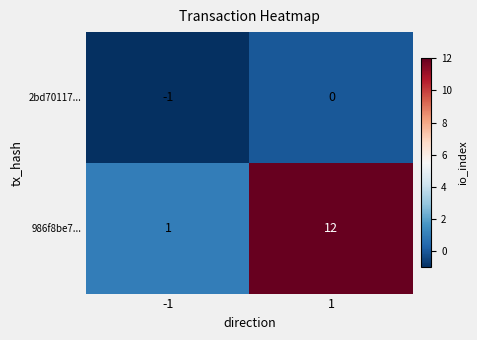

Reading left to right, list all the values displayed in this chart.

2bd70117...: -1	0
986f8be7...: 1	12